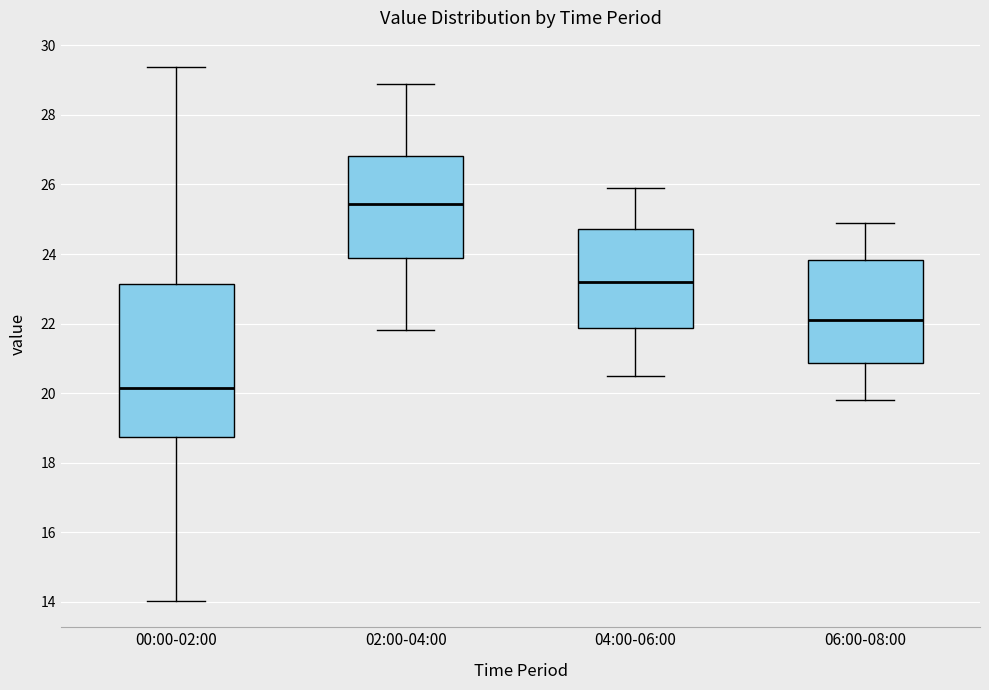

Reading left to right, read every box against the y-axis: the position of its median line, the range the box covers, and the ends of its whiskers. The values are not printed on the chart, so give them approximately, as read against the axis.

00:00-02:00: median 20.2, box 18.8 to 23.2, whiskers 14.0 to 29.4
02:00-04:00: median 25.4, box 23.8 to 26.8, whiskers 21.8 to 29.0
04:00-06:00: median 23.2, box 21.8 to 24.8, whiskers 20.6 to 26.0
06:00-08:00: median 22.2, box 20.8 to 23.8, whiskers 19.8 to 25.0